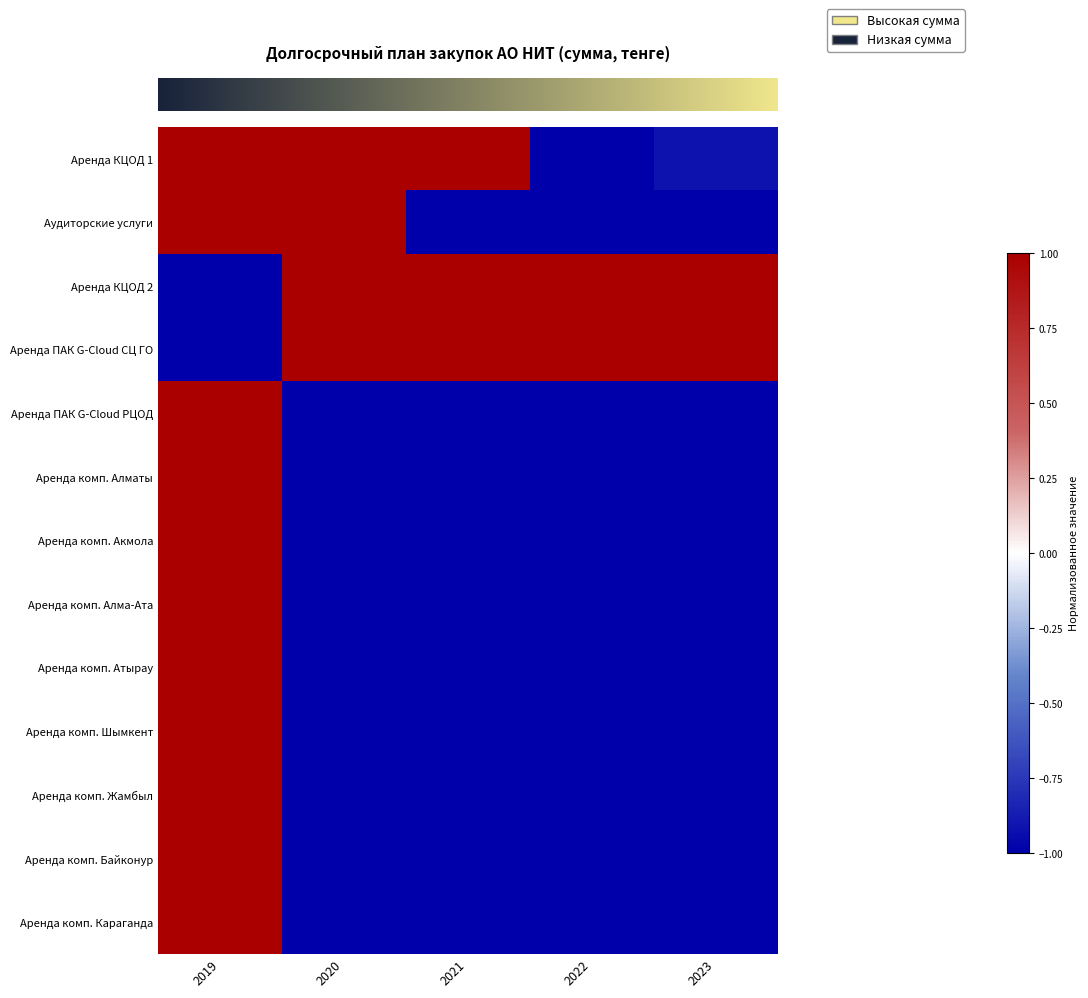

At how many categories does at least one series exceed 0?

5